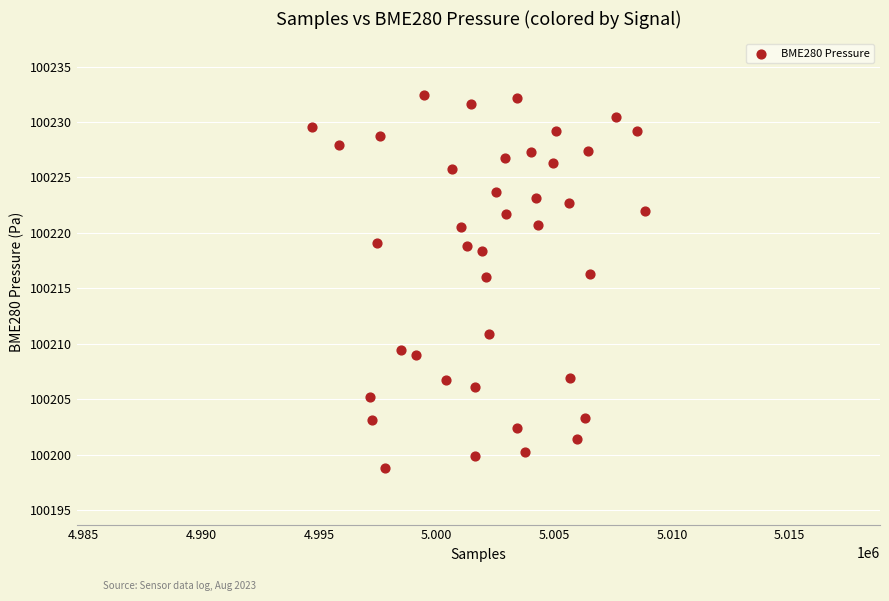

What is the range of X values (max minus min)?

14120.0